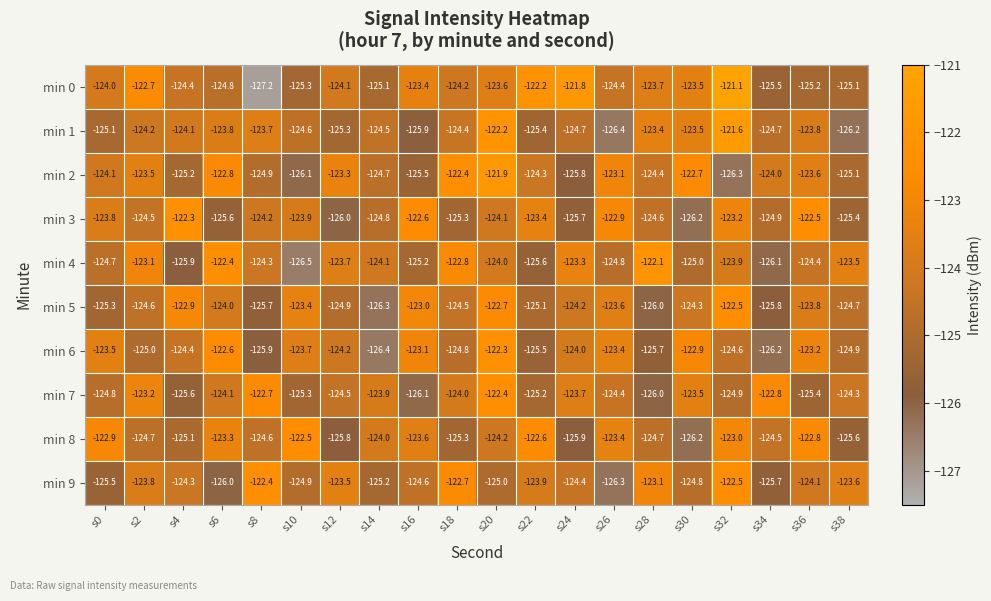

What is the spread (max minus min) of values at s32?

5.2